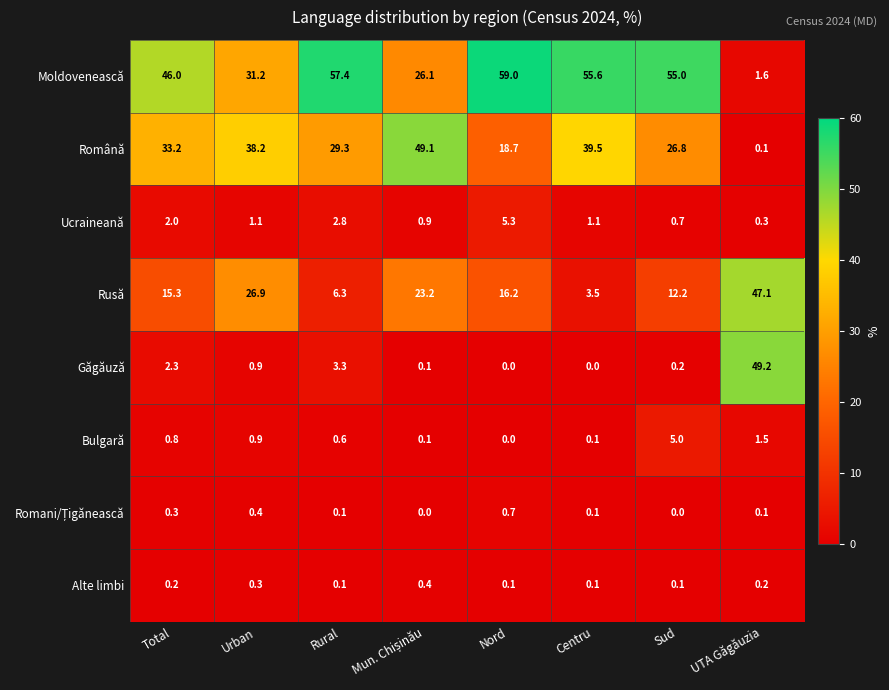

What is the spread (max minus min) of values at Rural?

57.3